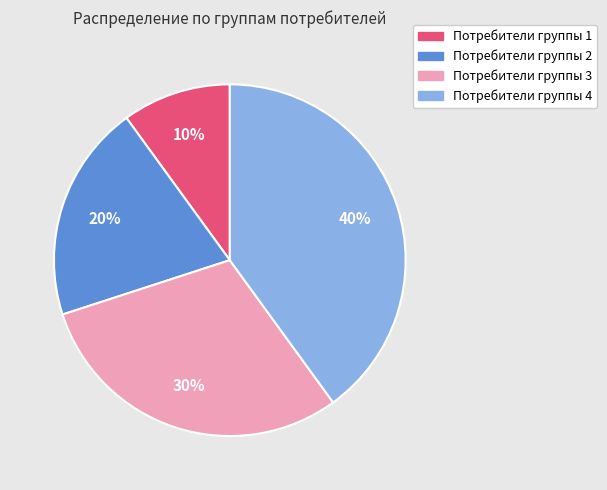

Is it true that Потребители группы 4 is 46% of the pie?

False